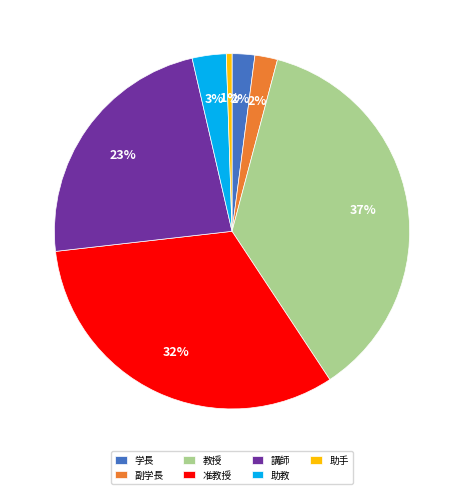

Count the number of slices in the pie.

7